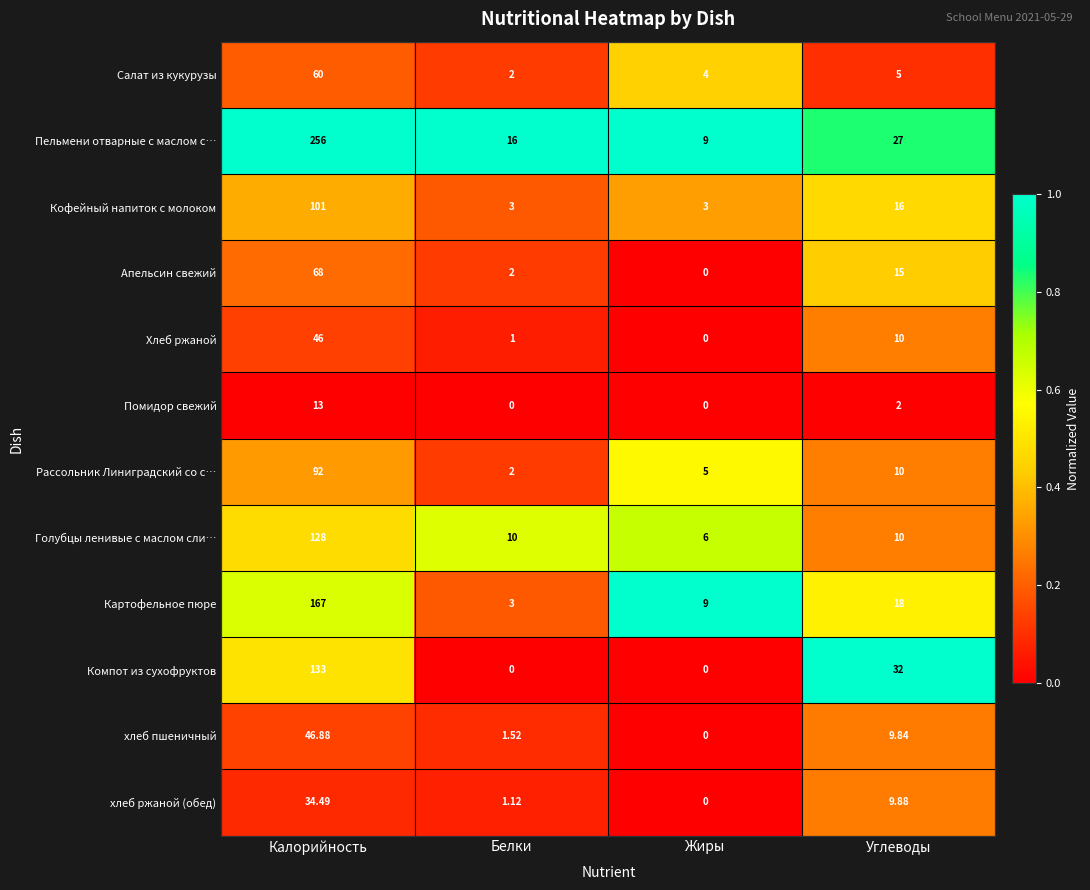

At which label is Пельмени отварные с маслом с… closest to 132?

Углеводы